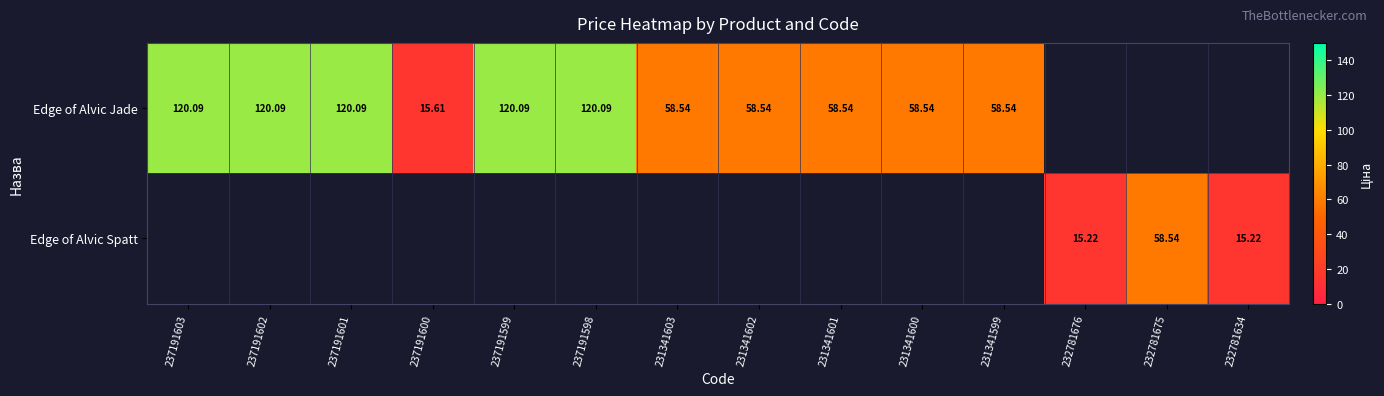

Between 232781675 and 231341601, which is larger?

231341601